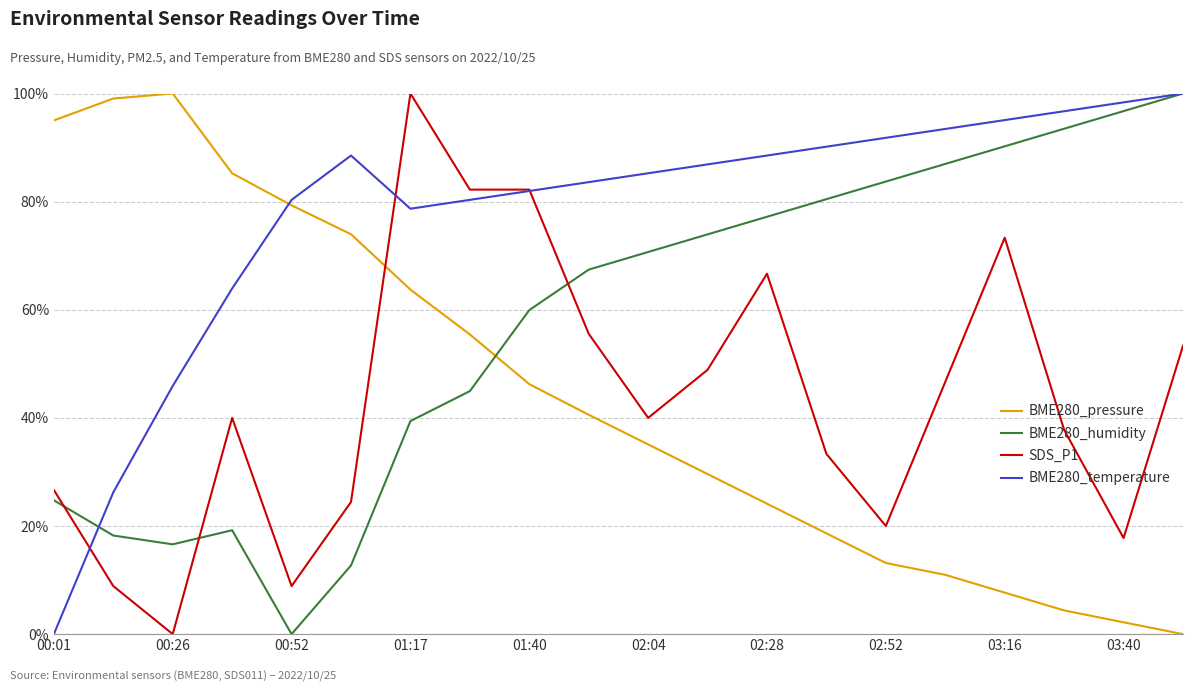

What is the maximum value shown in the chart?

100.0